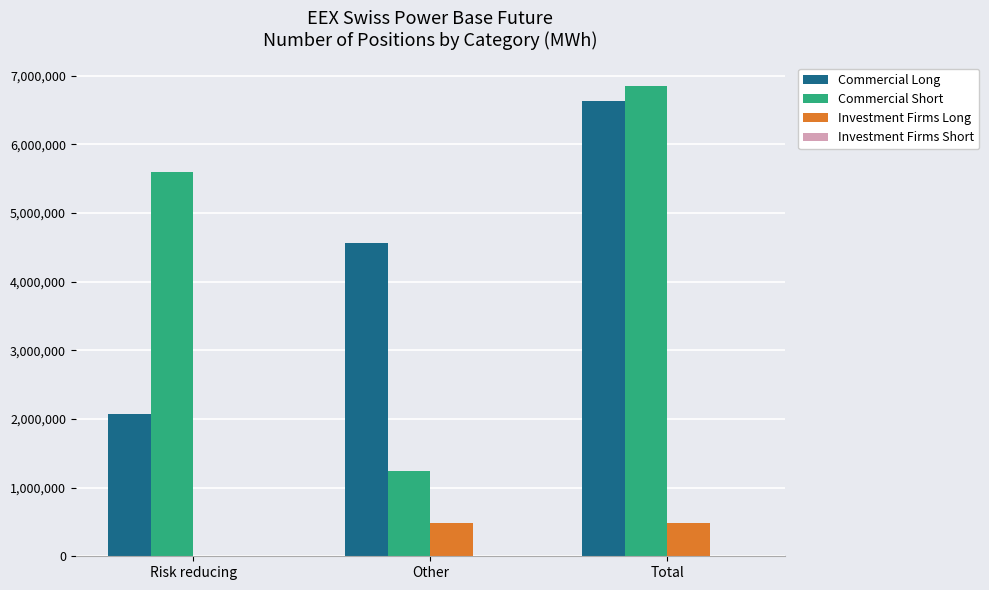

At which label does Commercial Long reach its peak?

Total